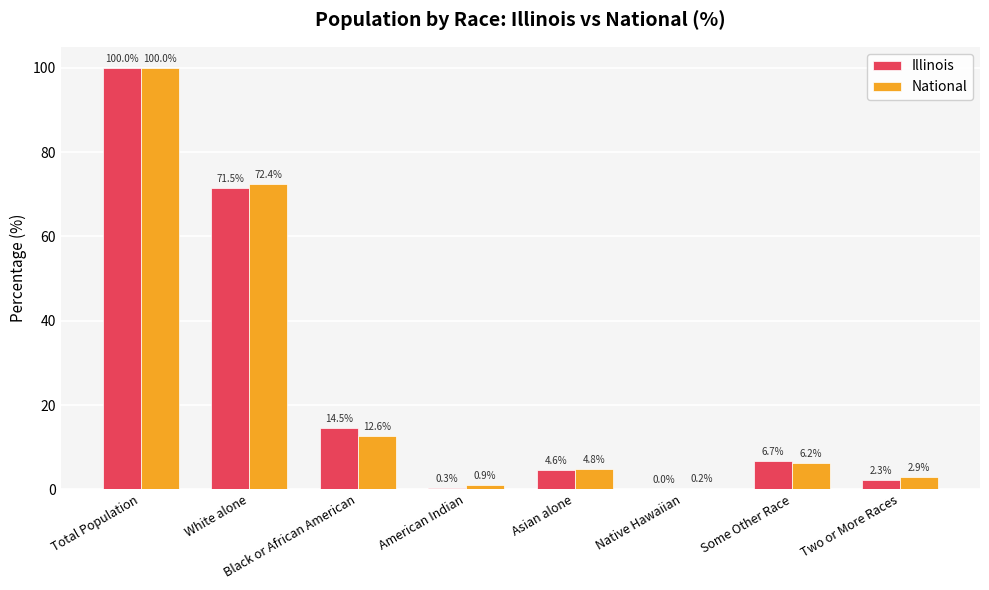

At which label is Illinois closest to 50?

White alone